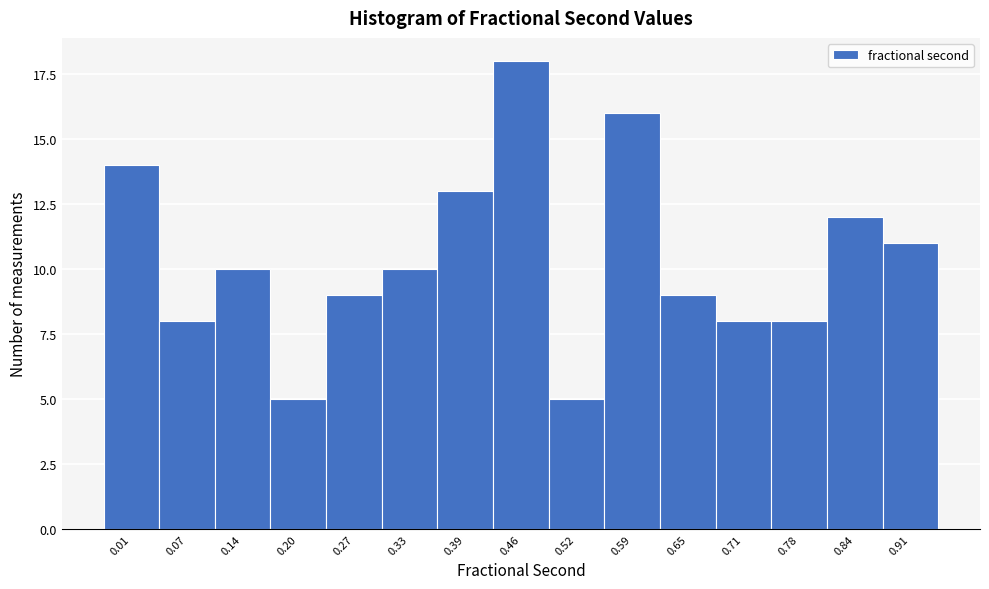

Reading left to right, extract all data points from this chart.

14	8	10	5	9	10	13	18	5	16	9	8	8	12	11